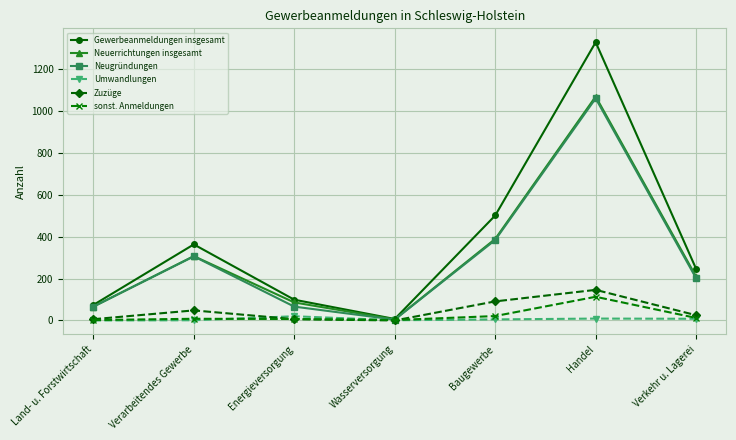

Where does the Gewerbeanmeldungen insgesamt series first go above 246?

Verarbeitendes Gewerbe